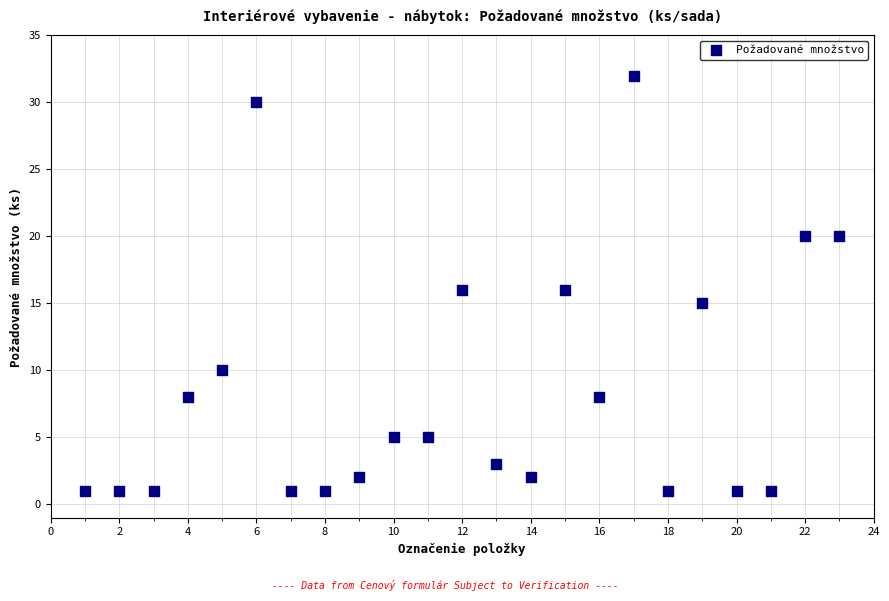

What is the range of Y values (max minus min)?

31